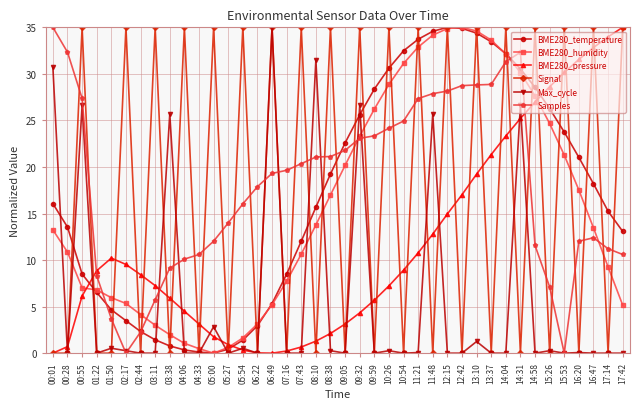

What position from the right is 16:47?

3